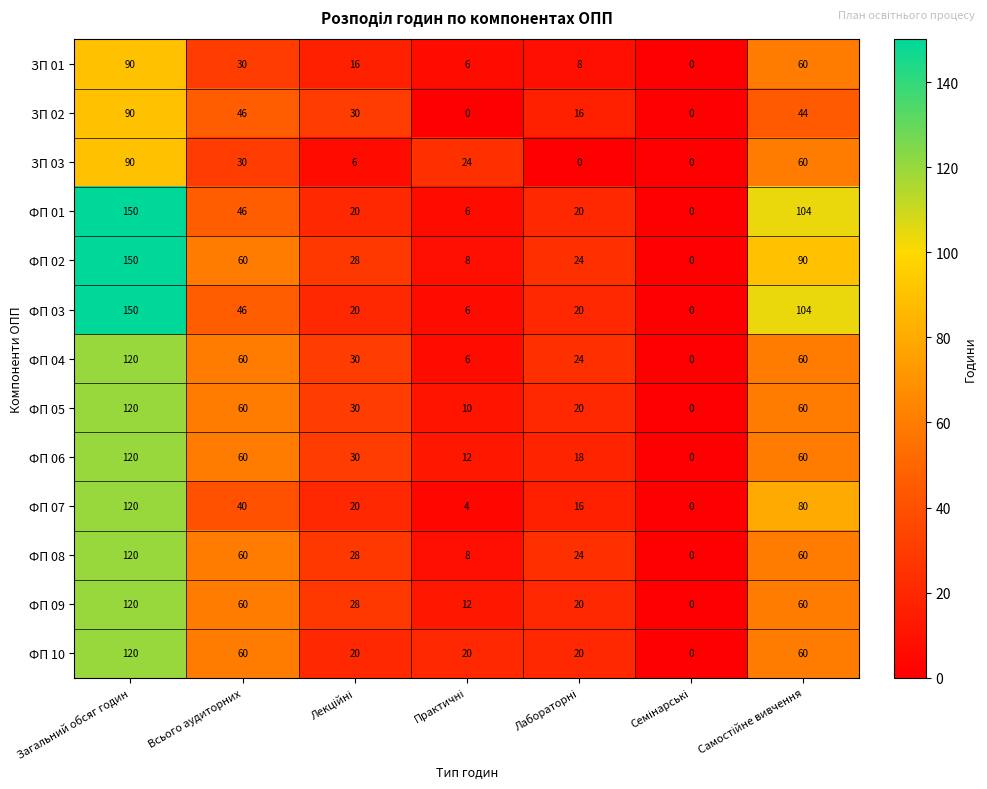

The ФП 06 series shows 72 at Загальний обсяг годин. True or false?

False